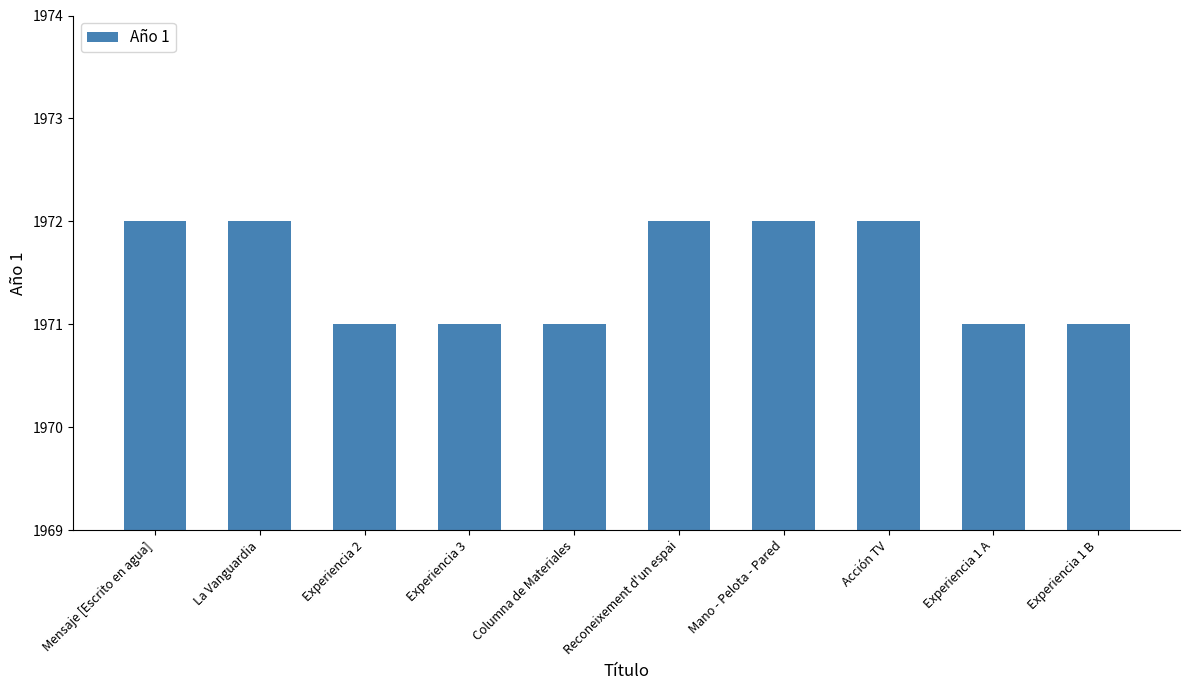

How many bars are there in total?

10